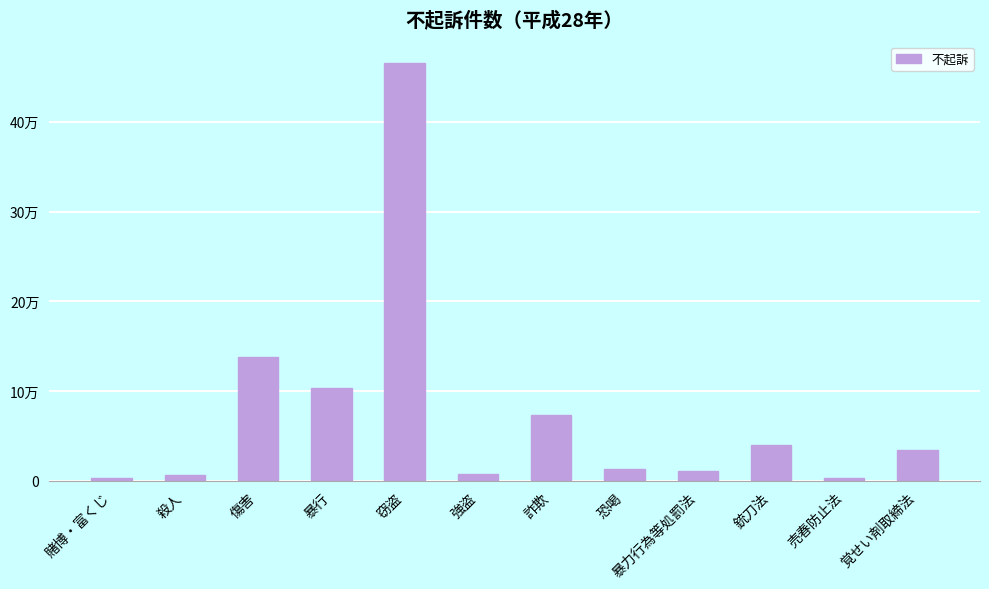

Does the chart contain any negative values?

No